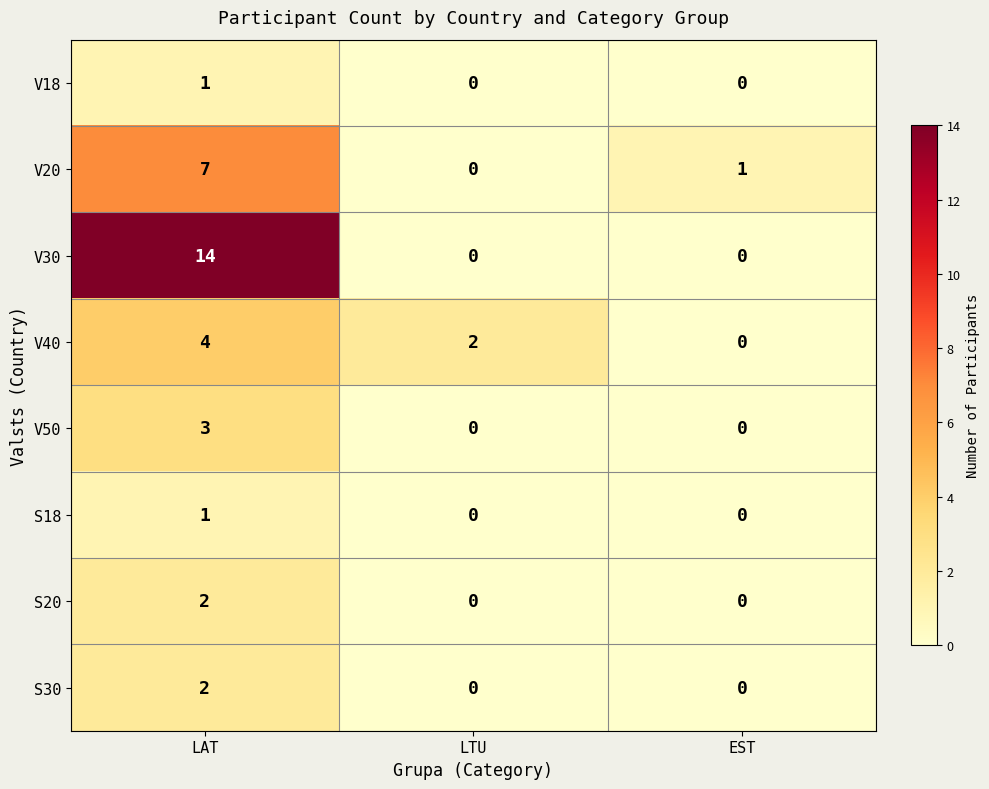

What is the difference between the maximum and minimum values in the V40 series?

4